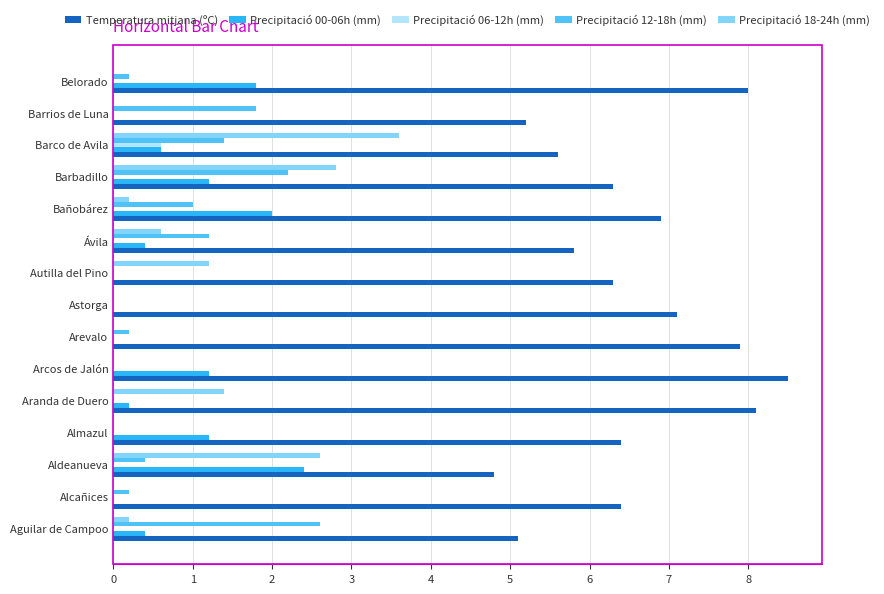

Is the value of Precipitació 18-24h (mm) at Almazul greater than the value of Temperatura mitjana (ºC) at Aranda de Duero?

No